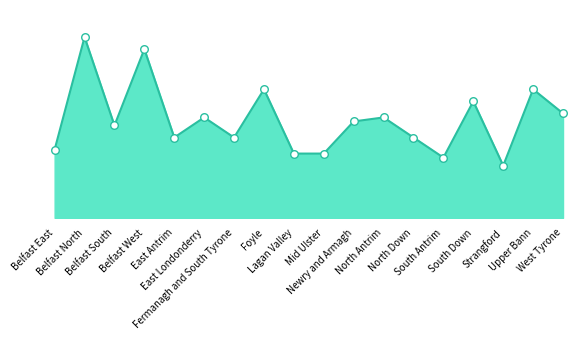

What is the change in value from Lagan Valley to North Down?

+4